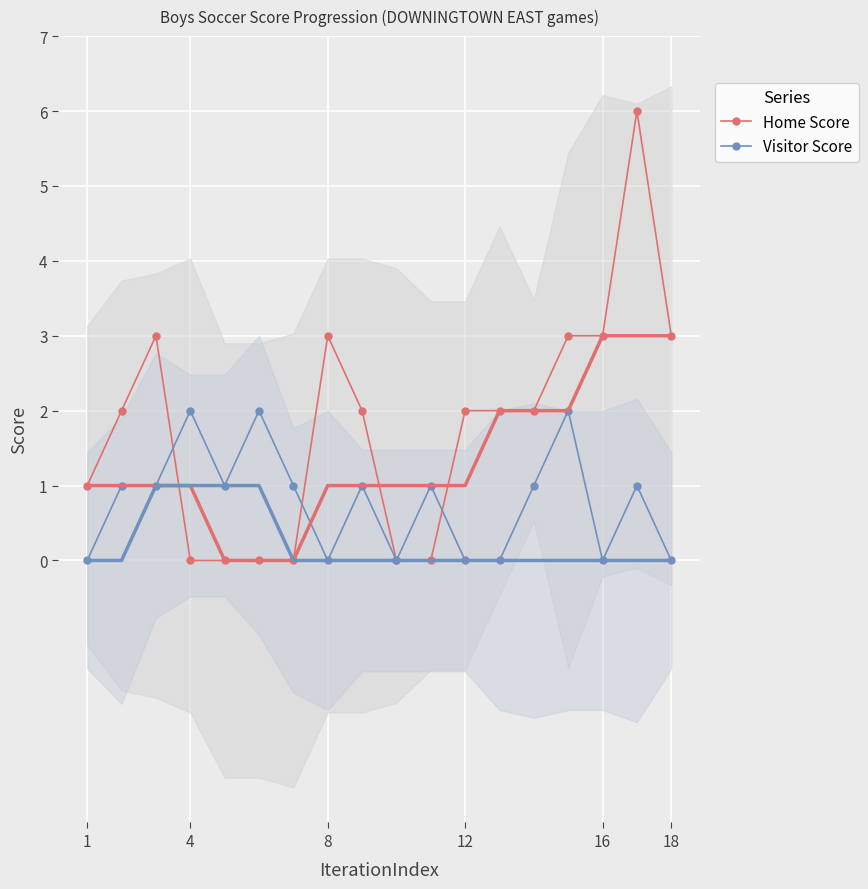

How many categories are shown in the chart?

18